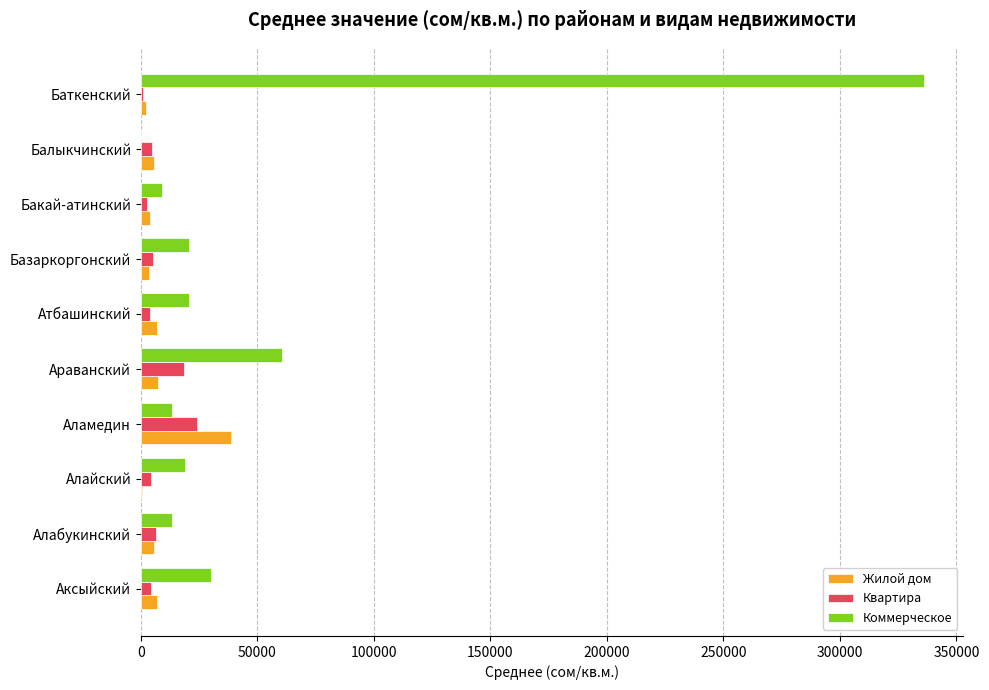

At which label is Коммерческое closest to 168125?

Араванский